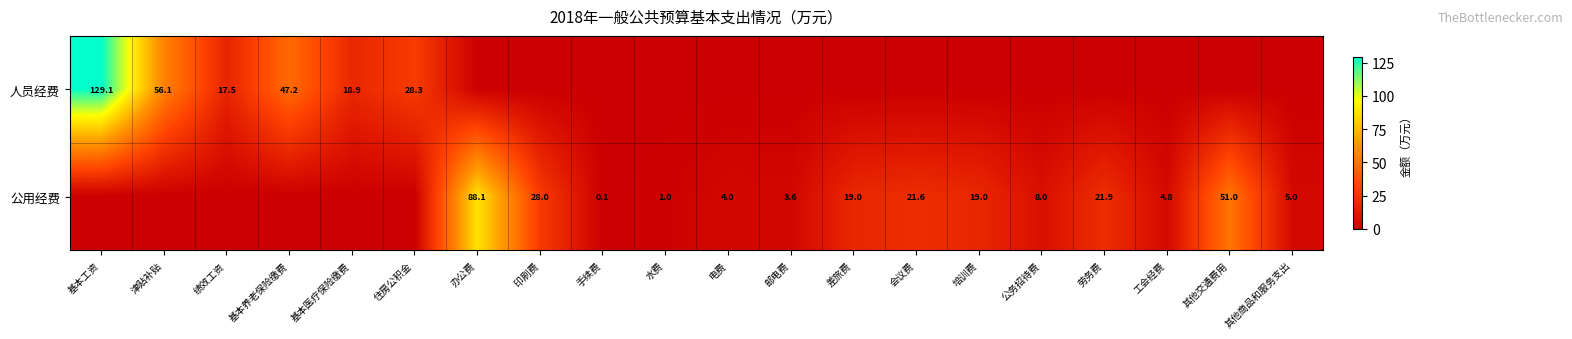

At which category is the sum across all series the highest?

基本工资